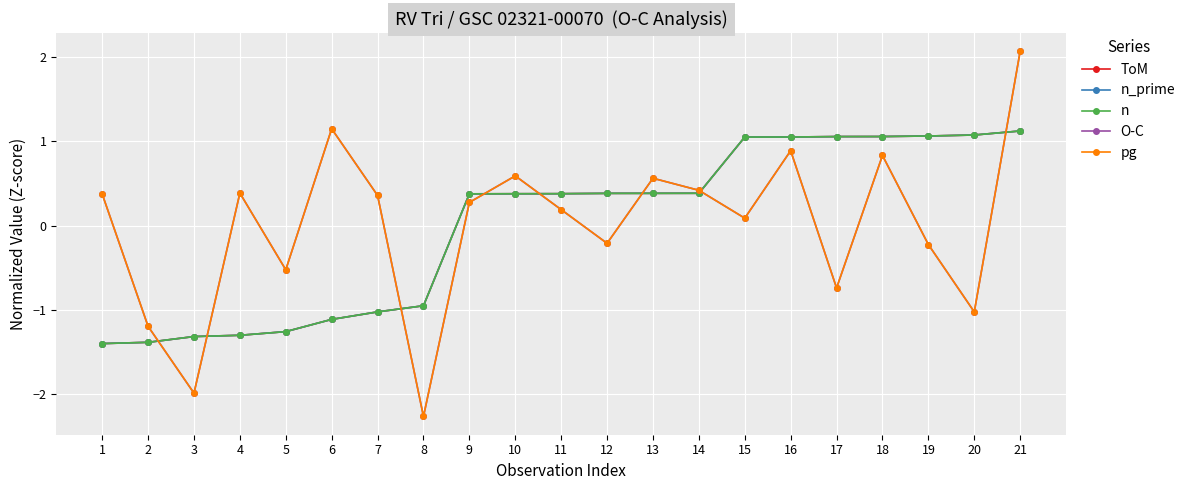

The value of O-C at 9 is 0.1. True or false?

False